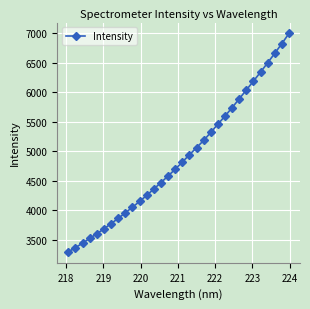

What is the value of the 10th point from the left?

4048.9